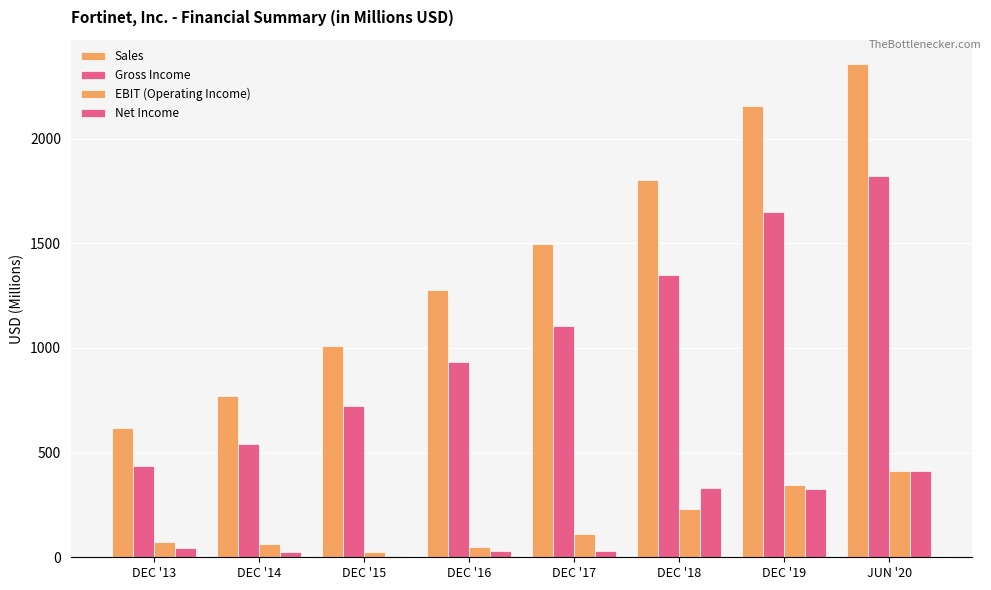

True or false: Gross Income has a value of 932.3 at DEC '16.

True